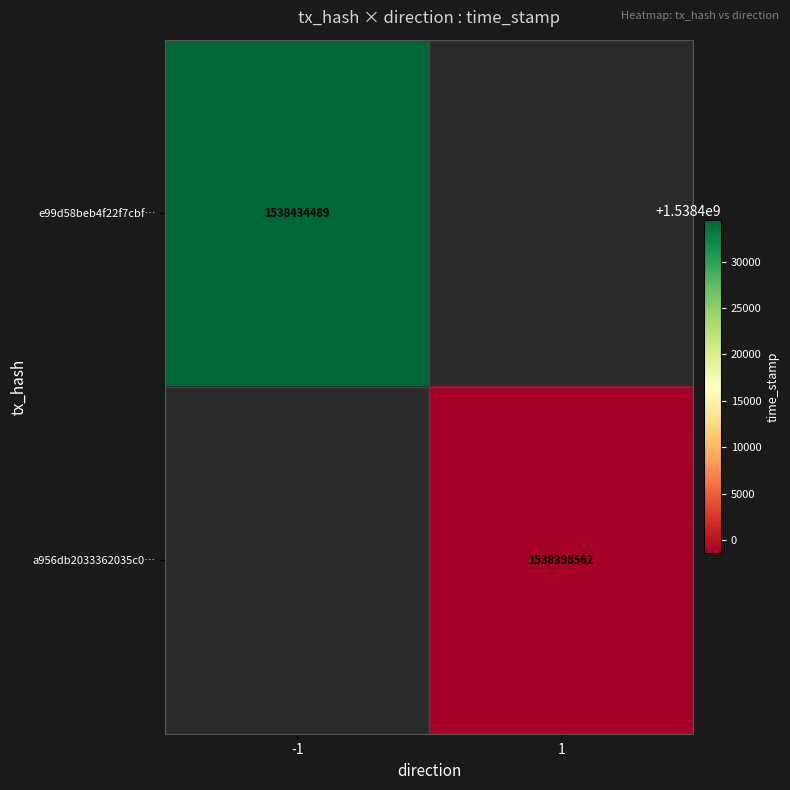

Which has a higher value, -1 or 1?

-1